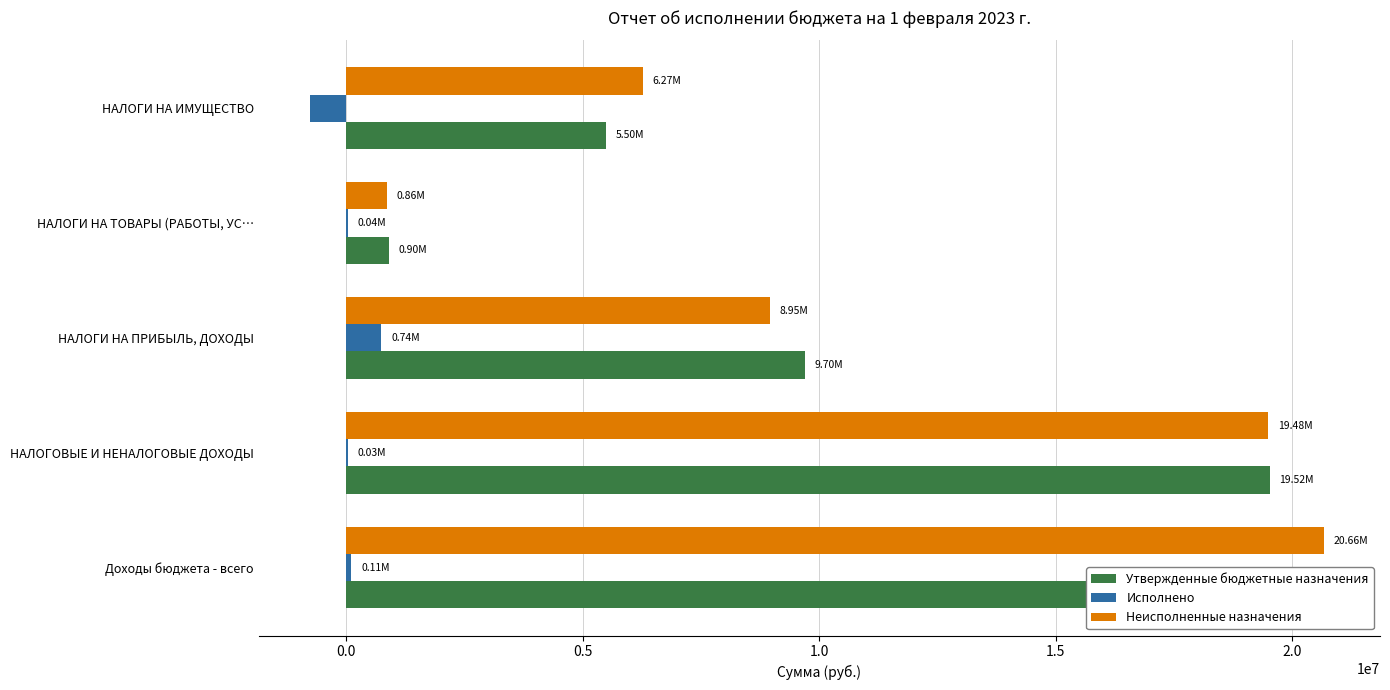

What is the difference between the maximum and minimum values in the Неисполненные назначения series?

19797738.6